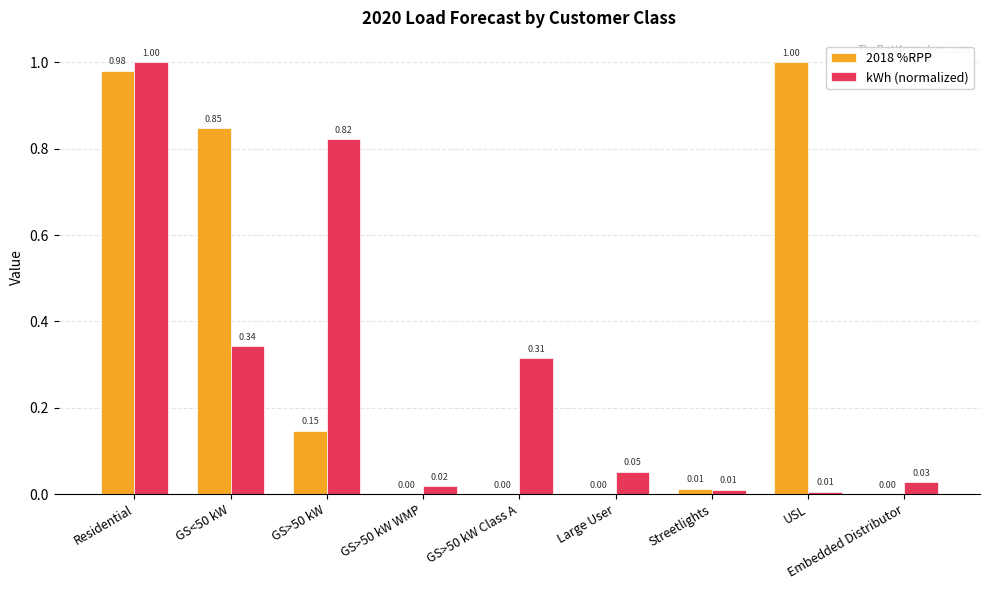

Which category has the highest value in the 2018 %RPP series?

USL